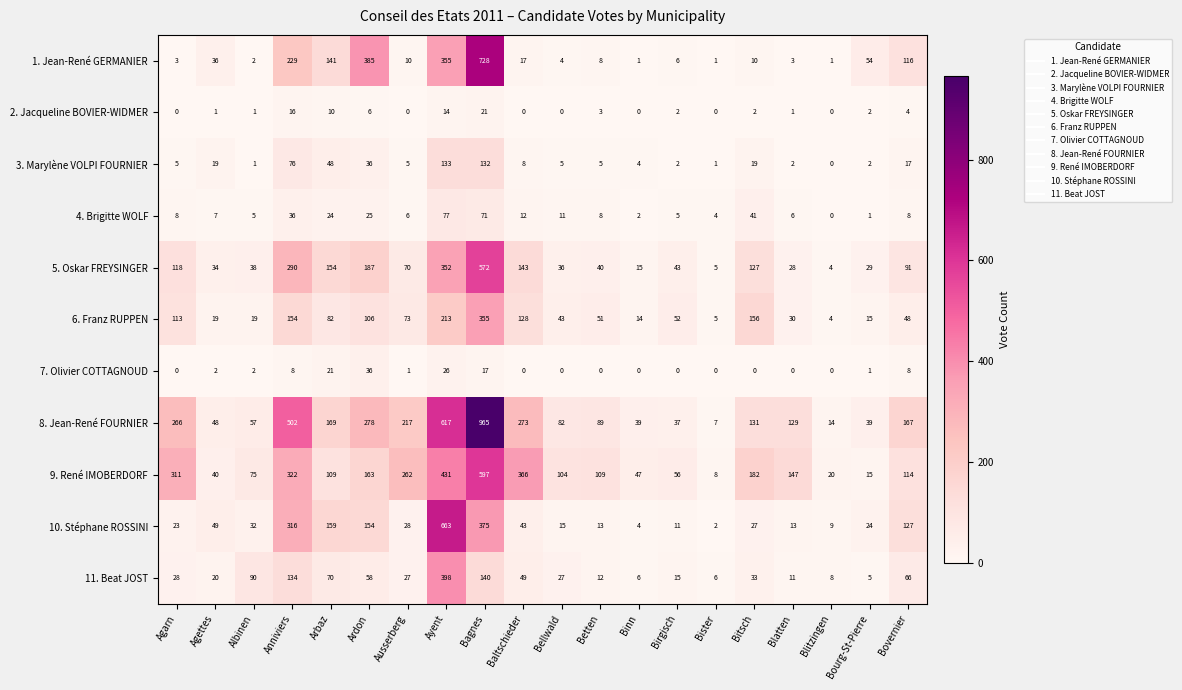

The value of 4. Brigitte WOLF at Betten is 8. True or false?

True